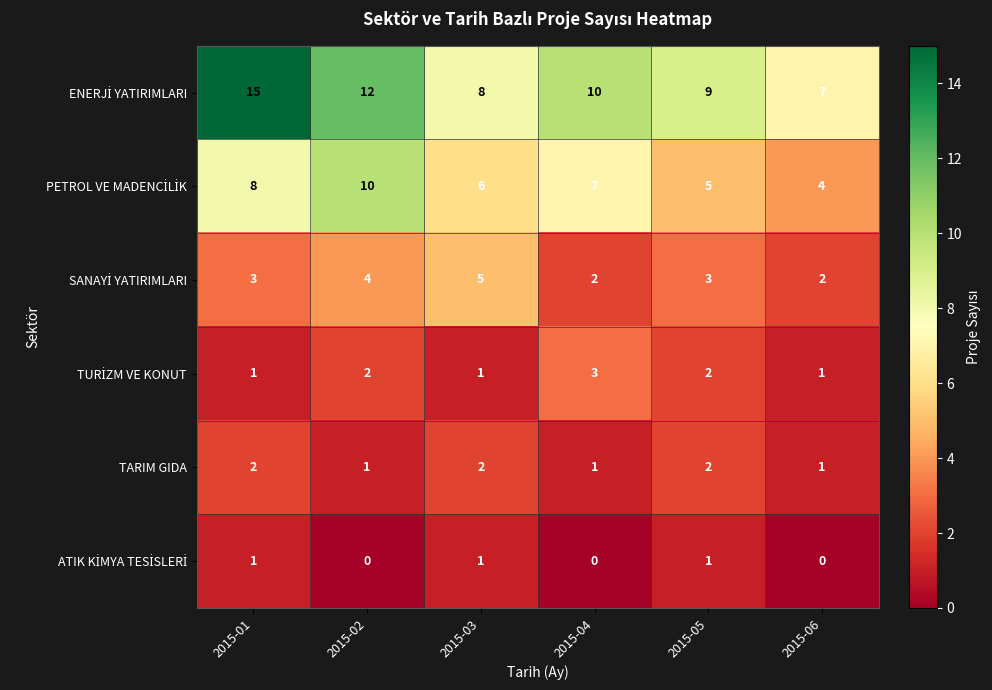

What is the total value across all series at 2015-02?

29